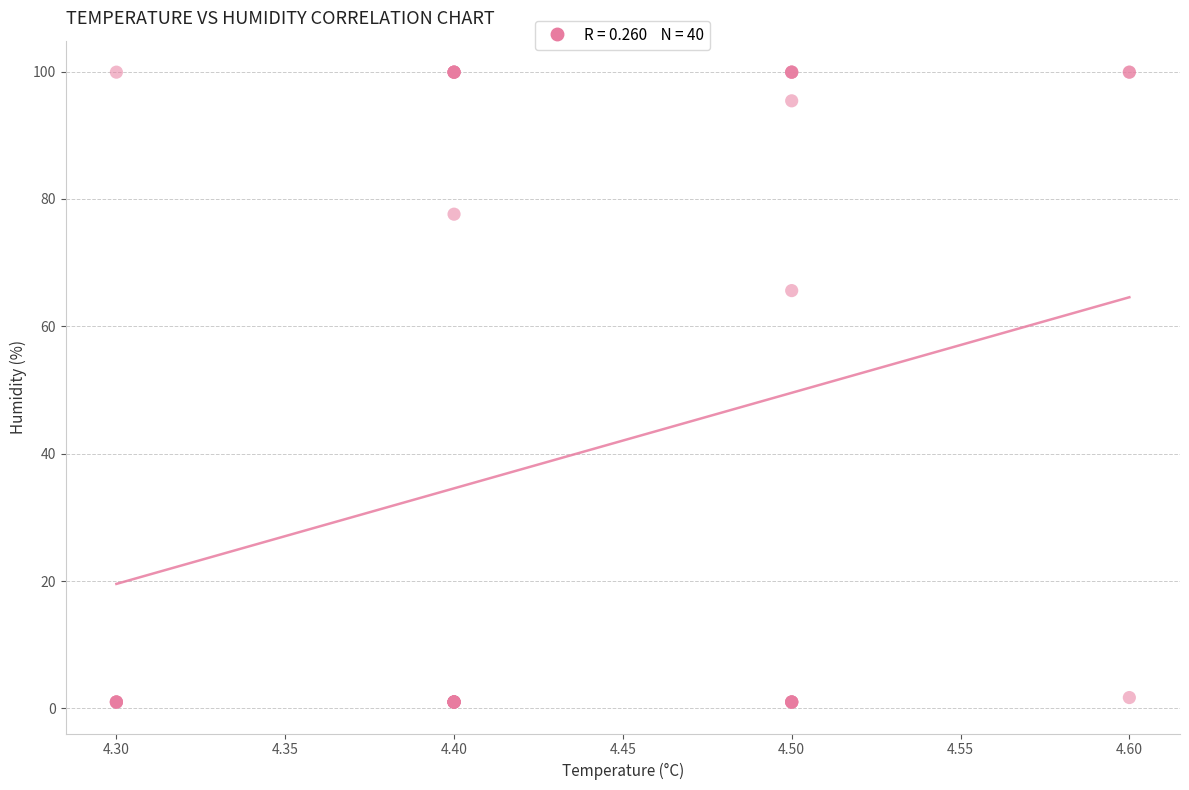

What Y value in the scatter plot is closest to 50?

65.6